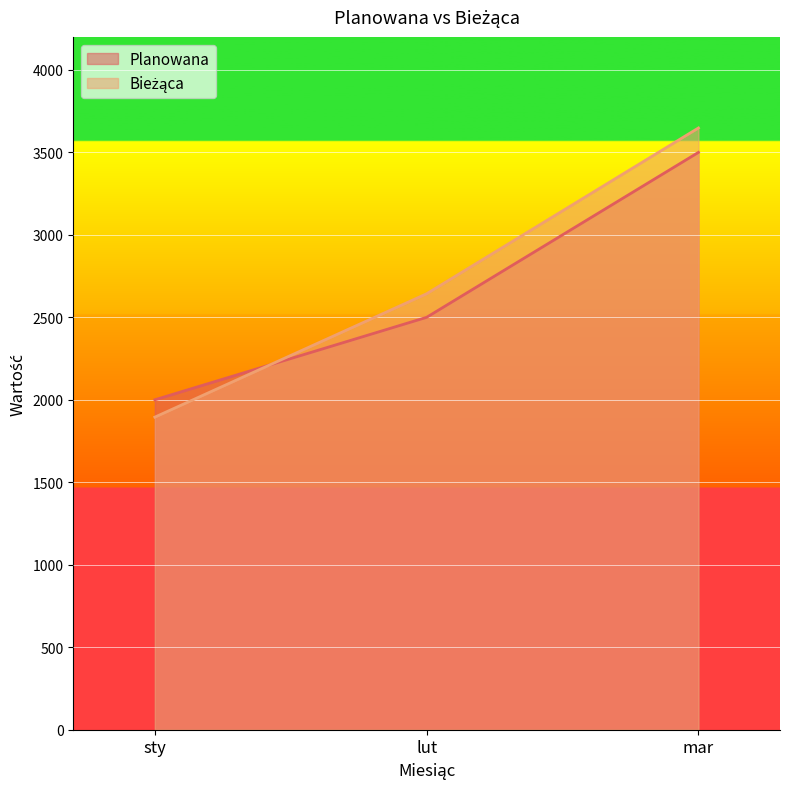

What is the difference between the maximum and minimum values in the Planowana series?

1500